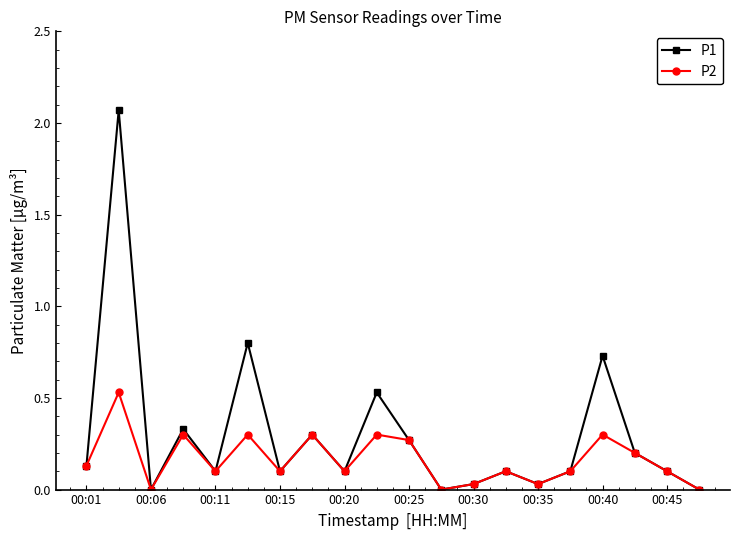

Which series has the largest total across all categories?

P1